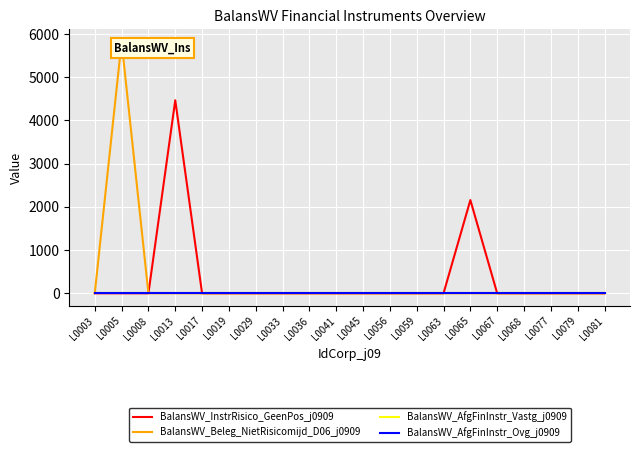

Reading left to right, transcribe all the data shown in this chart.

BalansWV_InstrRisico_GeenPos_j0909: 0	0	0	4468	0	0	0	0	0	0	0	0	0	0	2158	0	0	0	0	0
BalansWV_Beleg_NietRisicomijd_D06_j0909: 0	5820	0	0	0	0	0	0	0	0	0	0	0	0	0	0	0	0	0	0
BalansWV_AfgFinInstr_Vastg_j0909: 0	0	0	0	0	0	0	0	0	0	0	0	0	0	0	0	0	0	0	0
BalansWV_AfgFinInstr_Ovg_j0909: 0	0	0	0	0	0	0	0	0	0	0	0	0	0	0	0	0	0	0	0